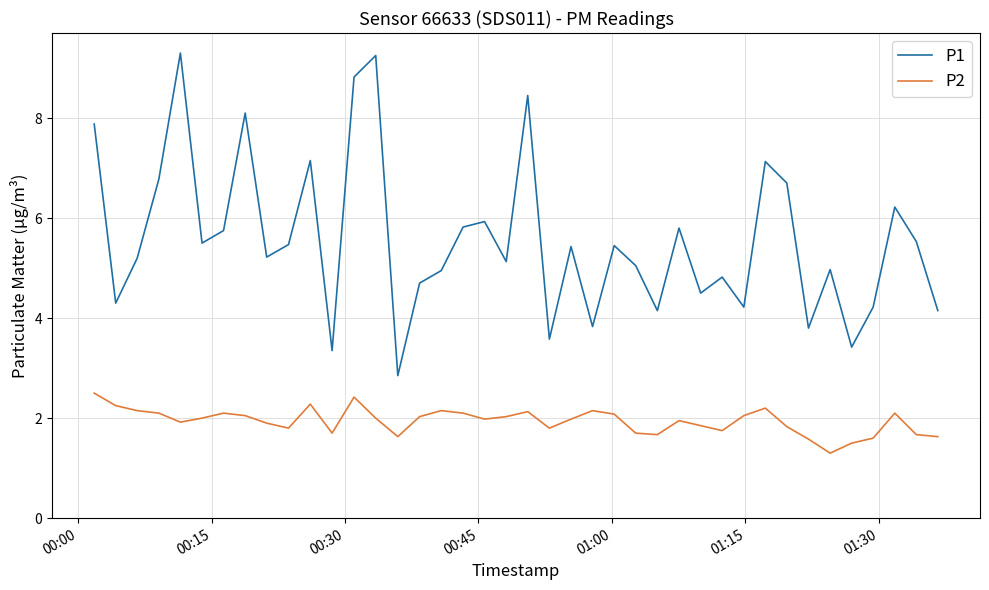

True or false: P1 has more than 2 interior local peaks.

True